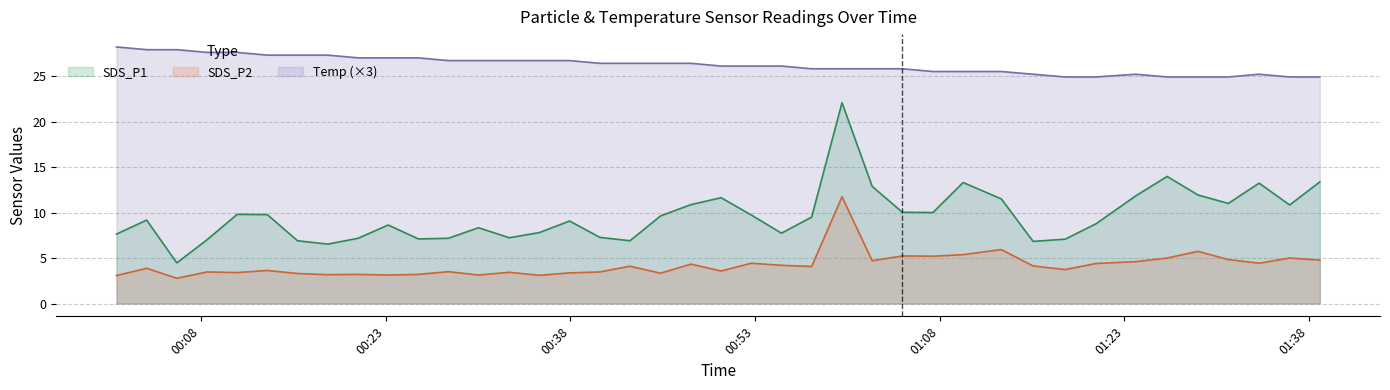

What is the smallest value displayed?

2.8